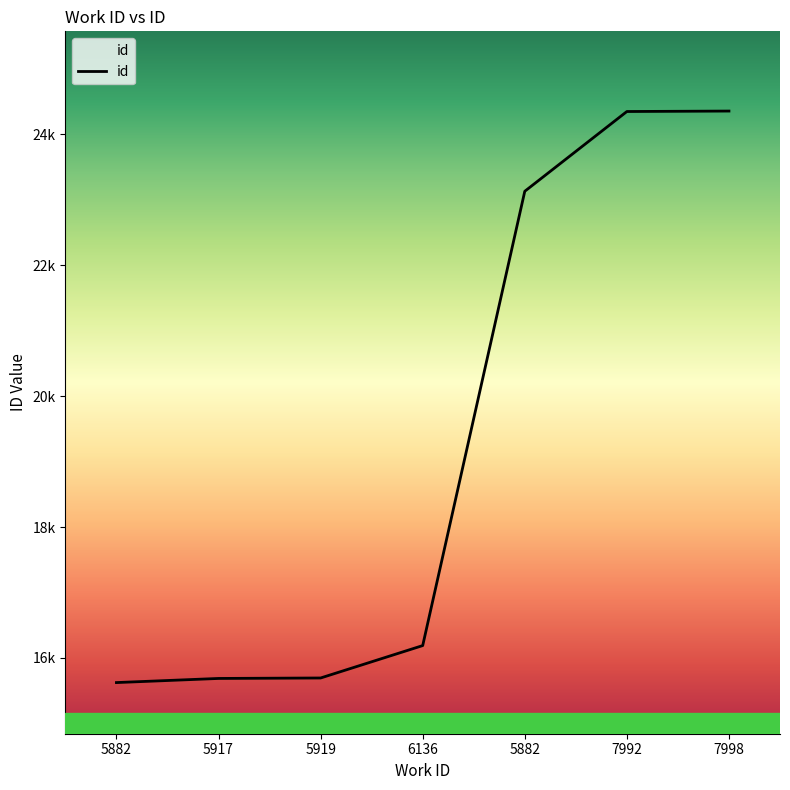

What is the label of the 6th point from the right?

5917